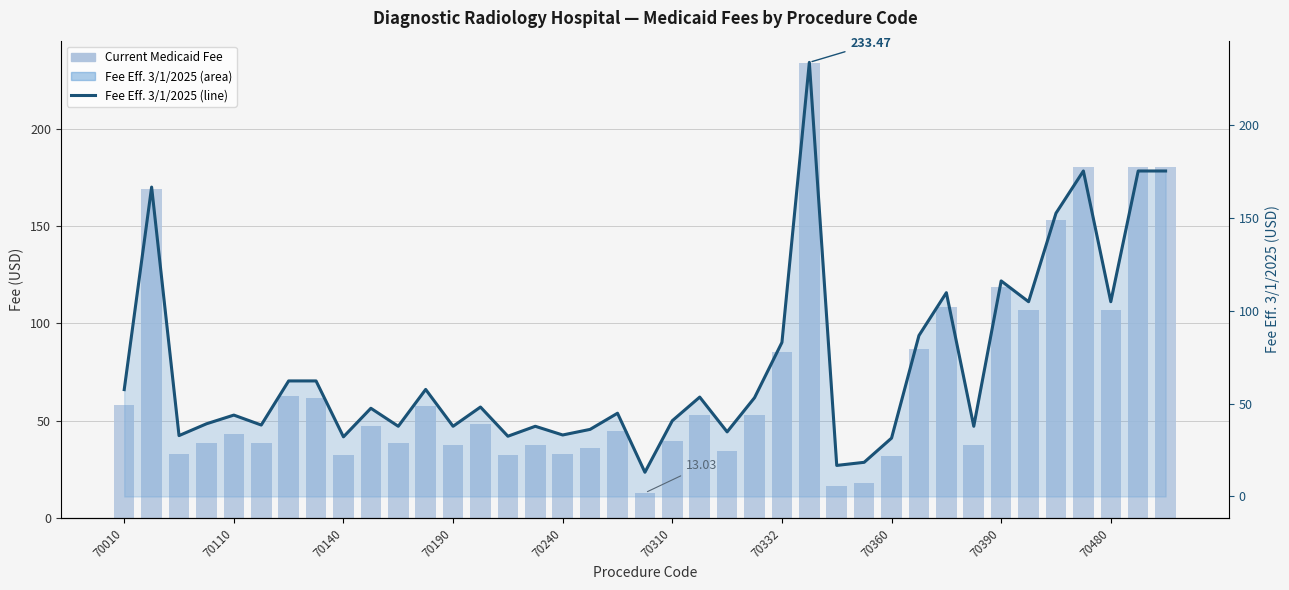

Which series has the widest spread of values?

Current Medicaid Fee